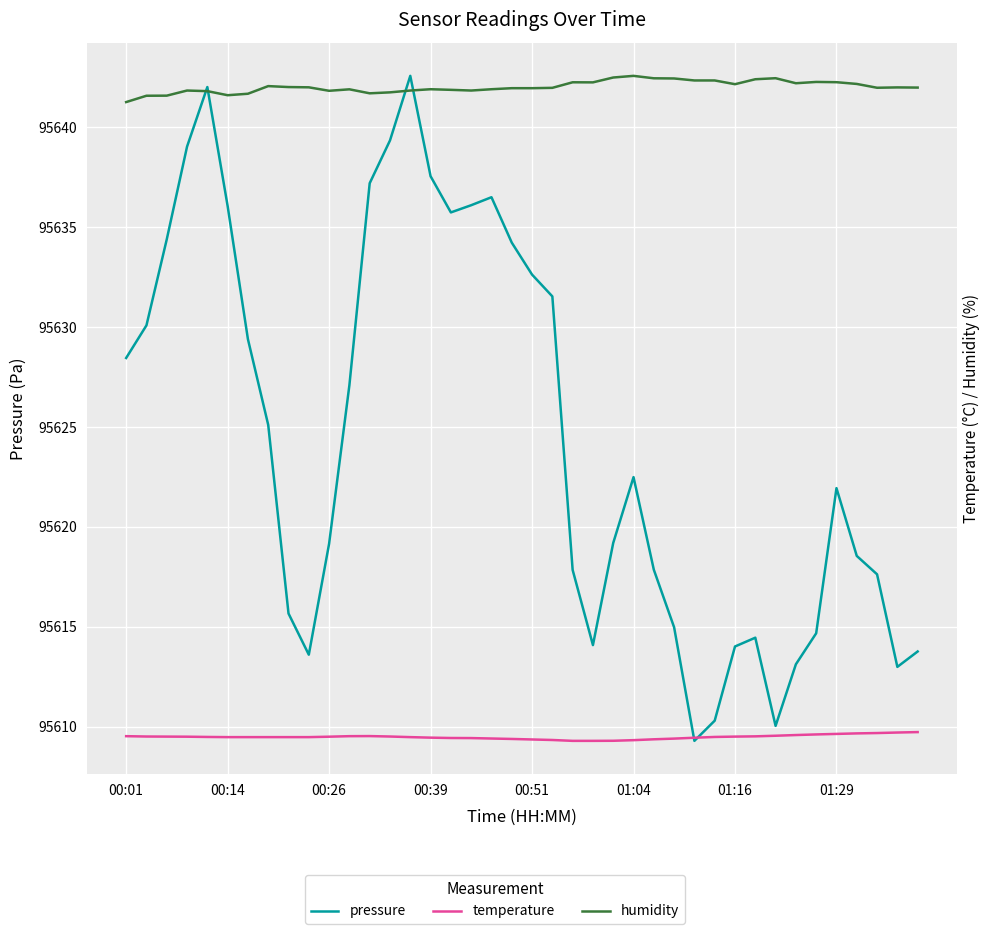

At which category does the chart reach its peak across all series?

14